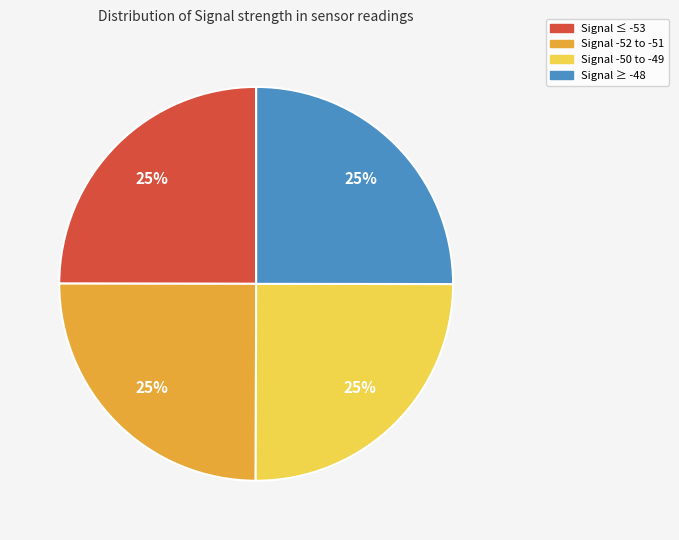

To the nearest percent, what is the average slice percentage?

25%